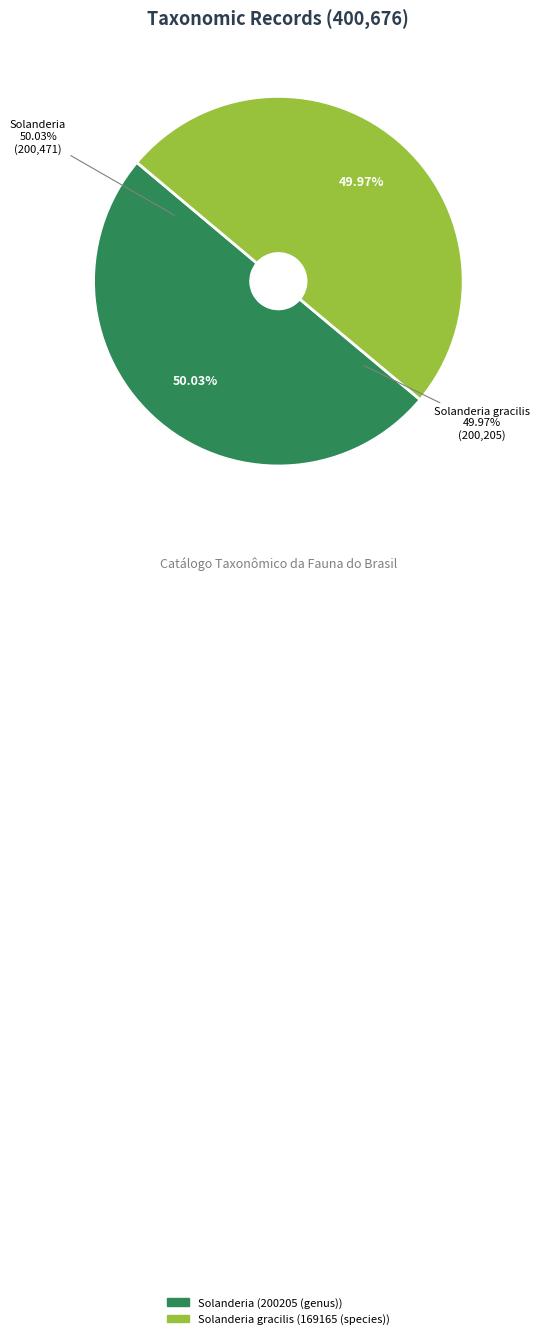

True or false: 169165 (species) accounts for 38% of the total.

False